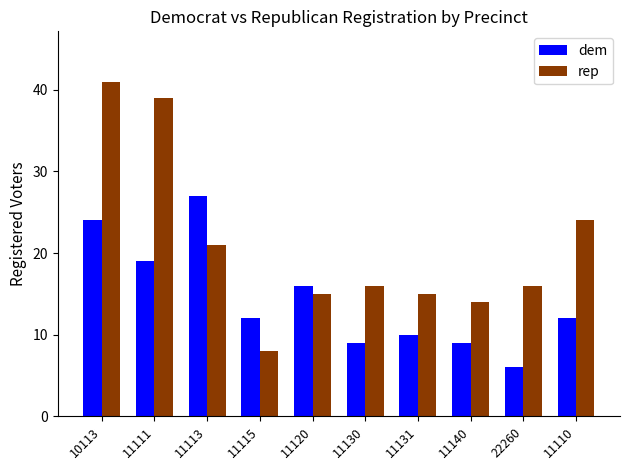

What is the total value across all series at 11130?

25